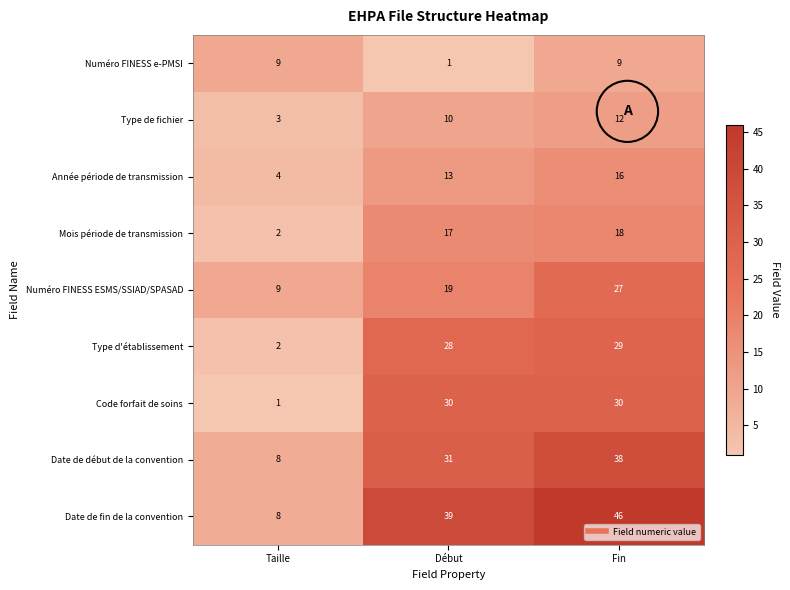

List the labels in order of Mois période de transmission value, smallest first.

Taille, Début, Fin